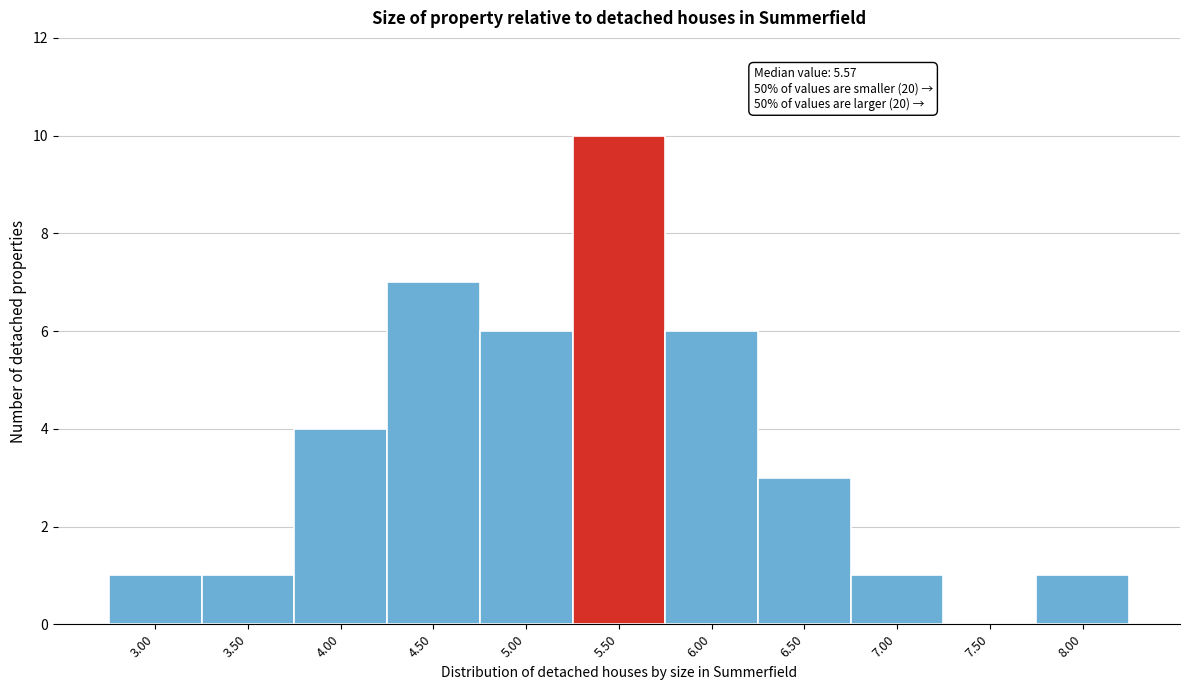

Reading left to right, list all the values displayed in this chart.

3.00=1	3.50=1	4.00=4	4.50=7	5.00=6	5.50=10	6.00=6	6.50=3	7.00=1	7.50=0	8.00=1